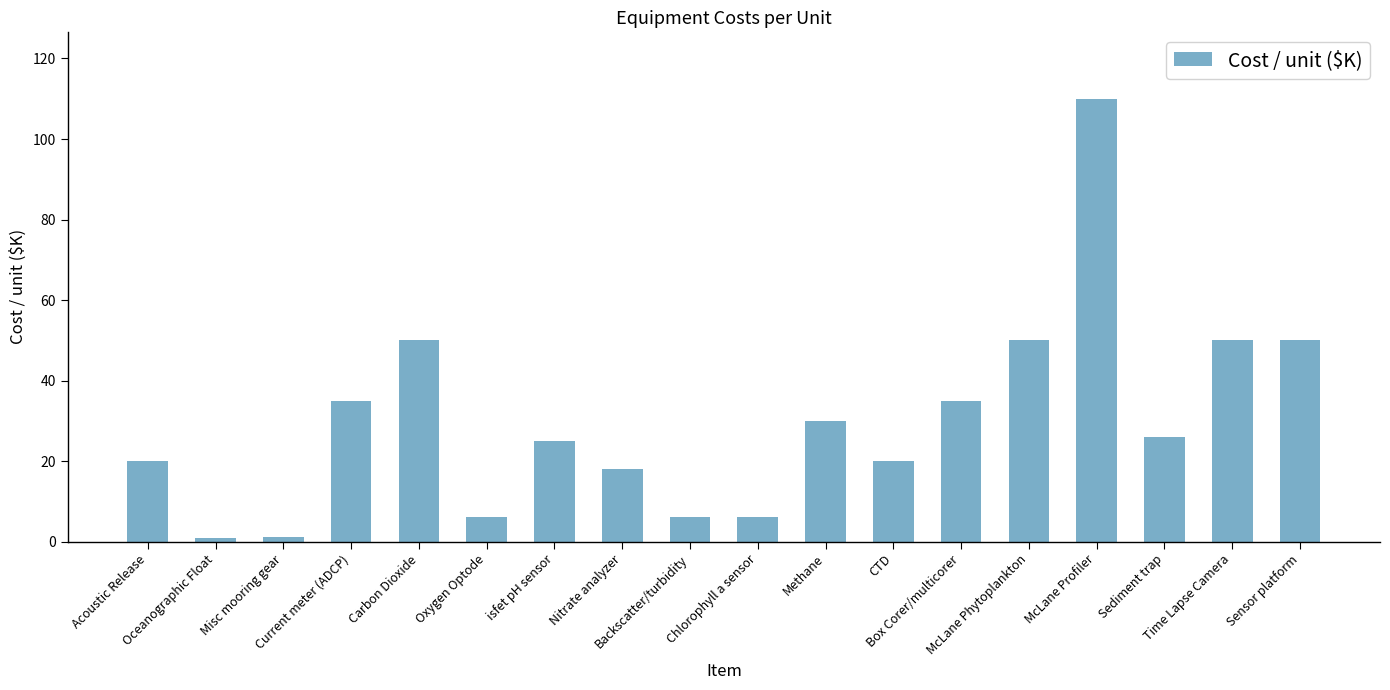

What is the label of the 3rd bar from the left?

Misc mooring gear